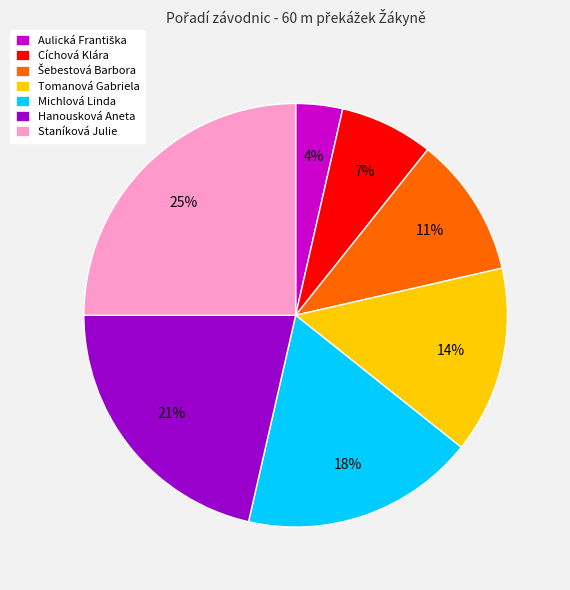

The Staníková Julie slice represents 25% of the pie. True or false?

True